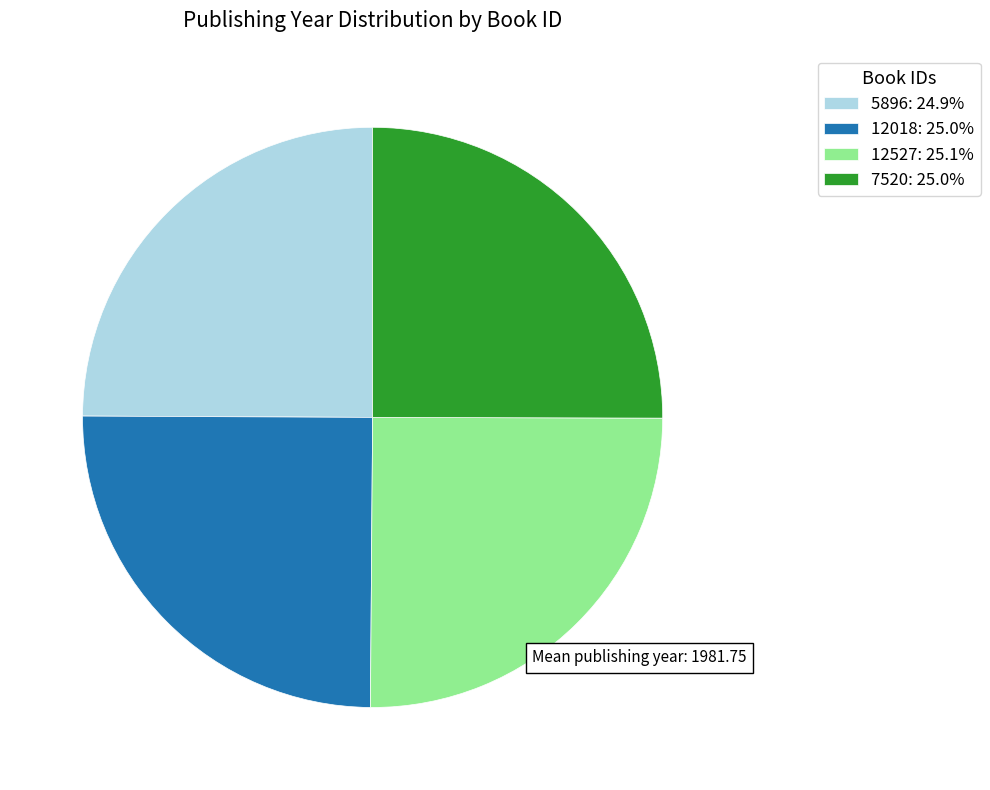

How many segments does this pie chart have?

4